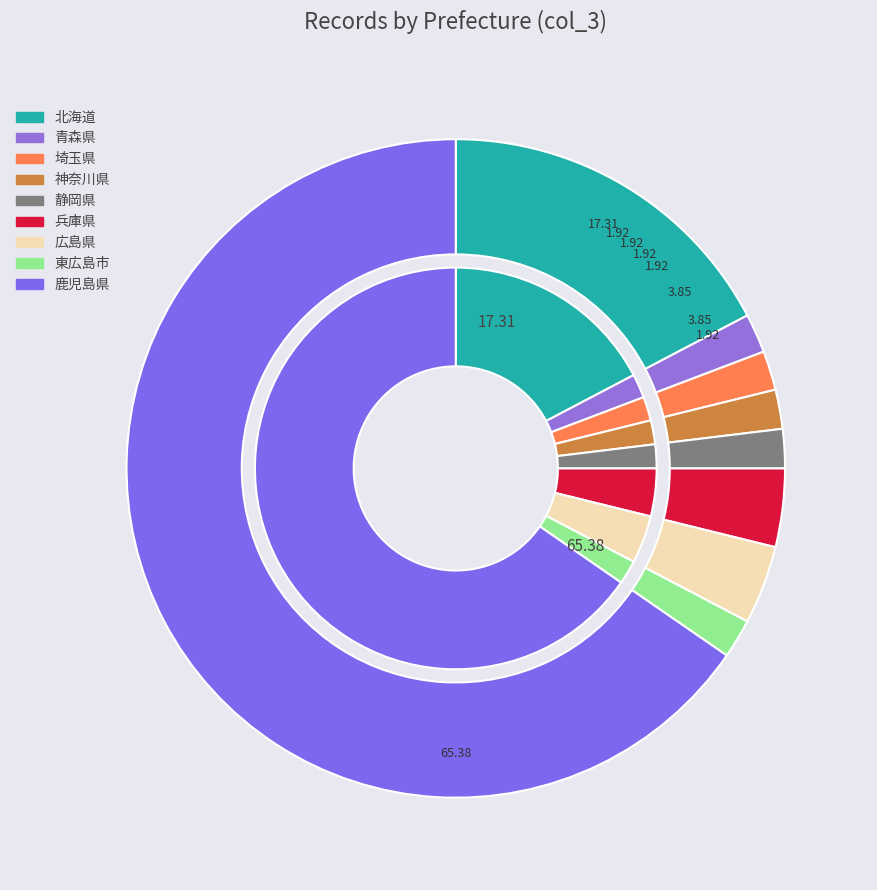

The 鹿児島県 slice represents 57% of the pie. True or false?

False